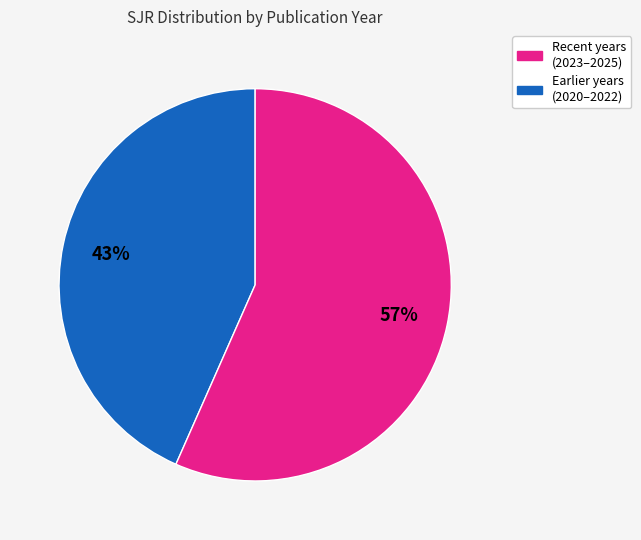

To the nearest percent, what is the average slice percentage?

50%